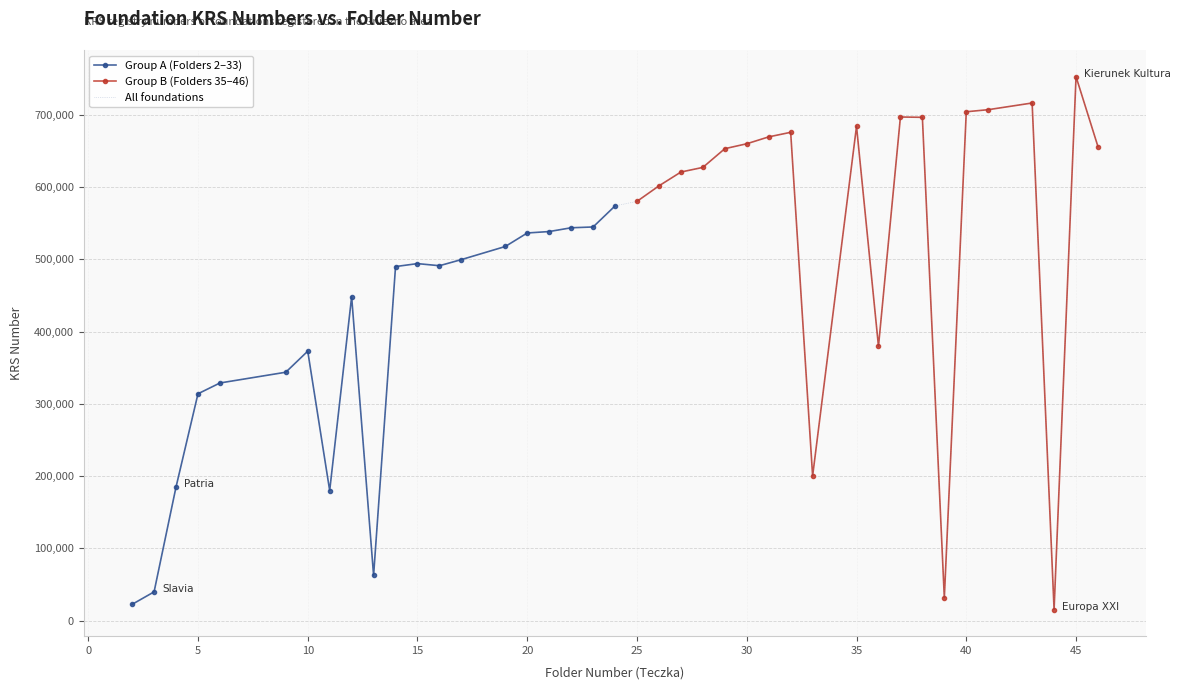

True or false: there are more than 2 points higher than both neighbors.

True